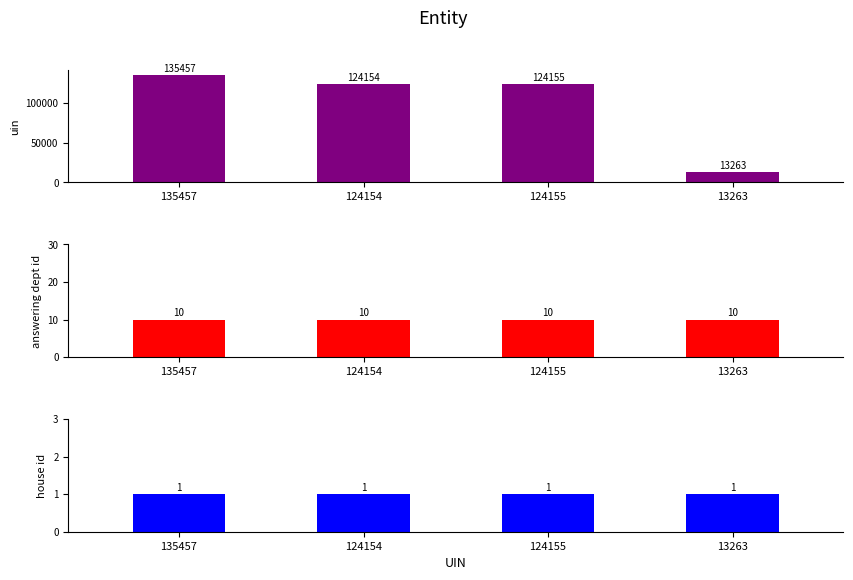

Which series has the largest total across all categories?

uin